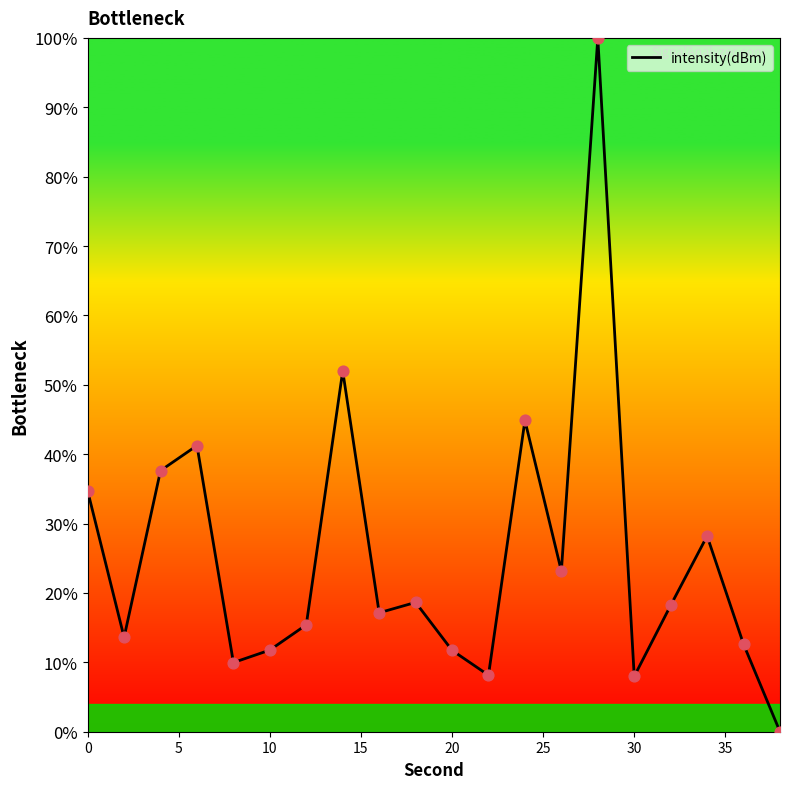

What is the difference between the maximum and minimum values?

100.0